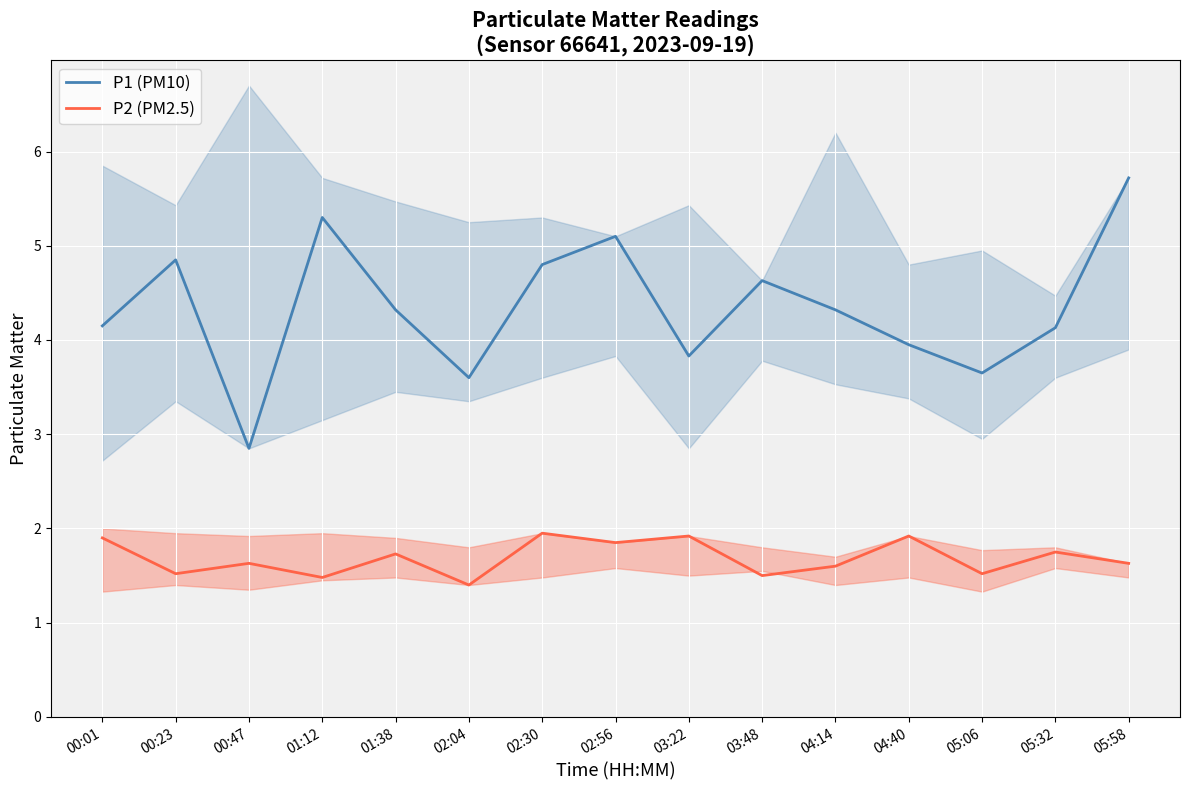

Rank the categories by P1 (PM10) value from highest to lowest.

05:58, 01:12, 02:56, 00:23, 02:30, 03:48, 01:38, 04:14, 00:01, 05:32, 04:40, 03:22, 05:06, 02:04, 00:47